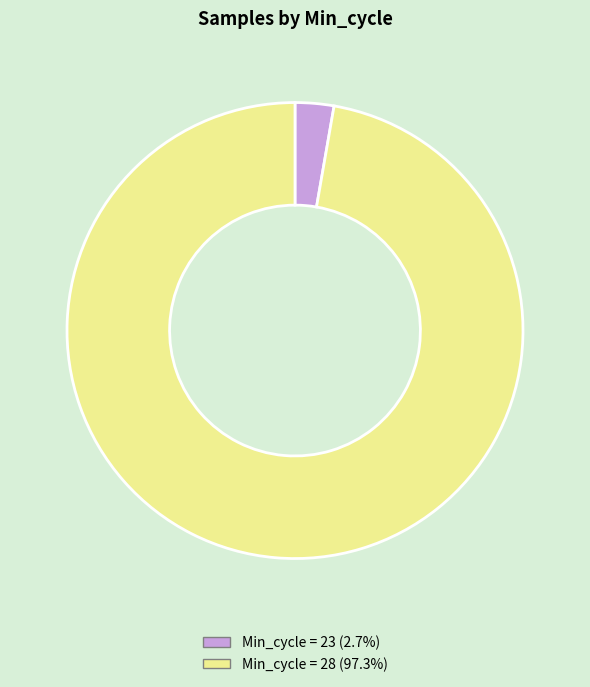

Is there any slice that represents more than half of the pie?

Yes